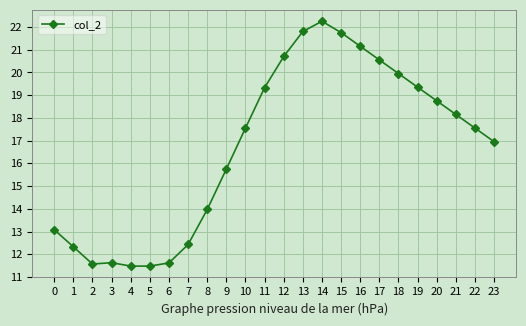

At which category does the data reach its first local peak?

3